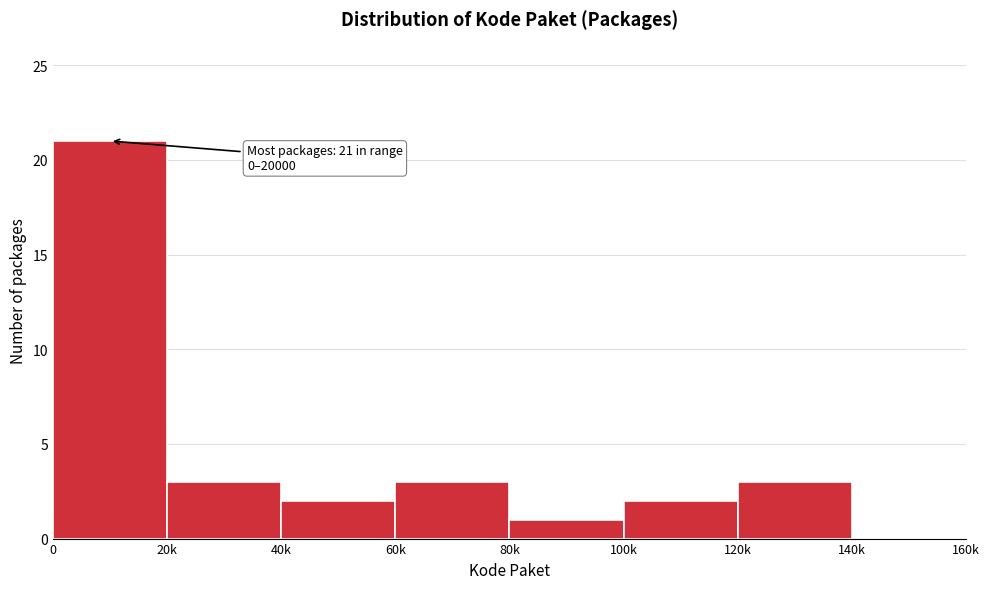

Reading left to right, extract all data points from this chart.

0=21	20k=3	40k=2	60k=3	80k=1	100k=2	120k=3	140k=0